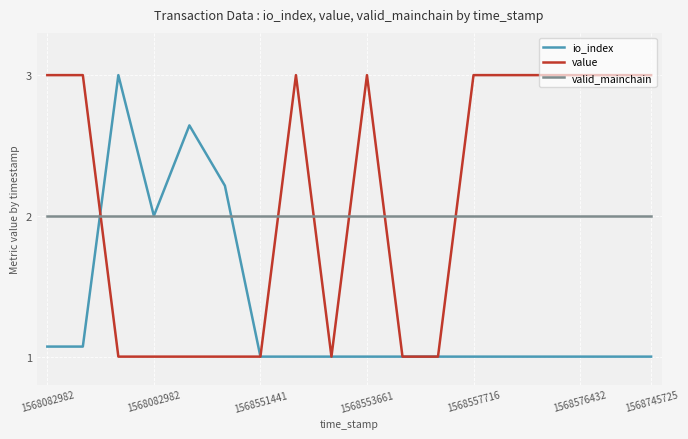

What is the difference between the maximum and minimum values in the io_index series?

2.0